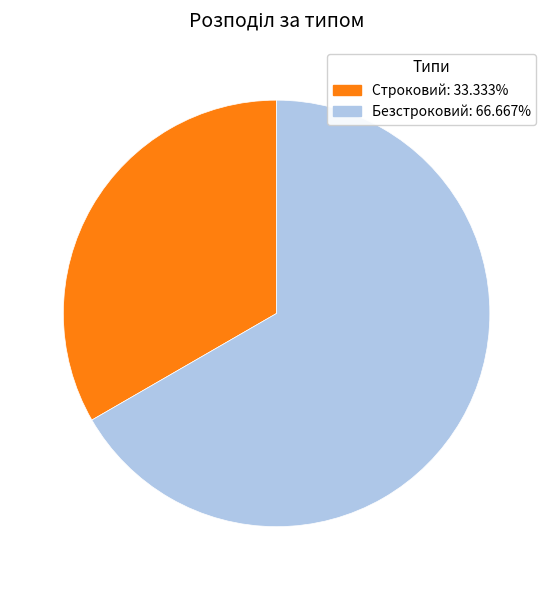

Approximately how many times larger is the value at Строковий compared to Безстроковий?

0.5